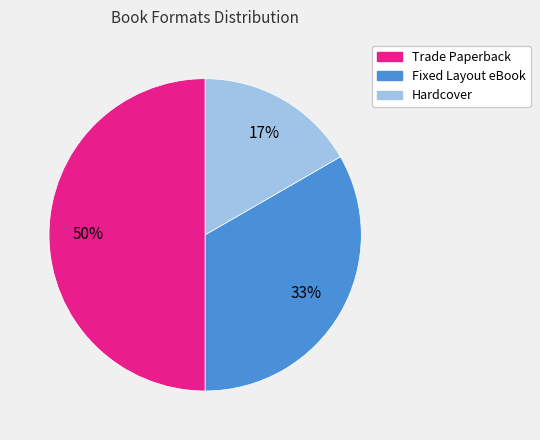

True or false: Hardcover accounts for 17% of the total.

True